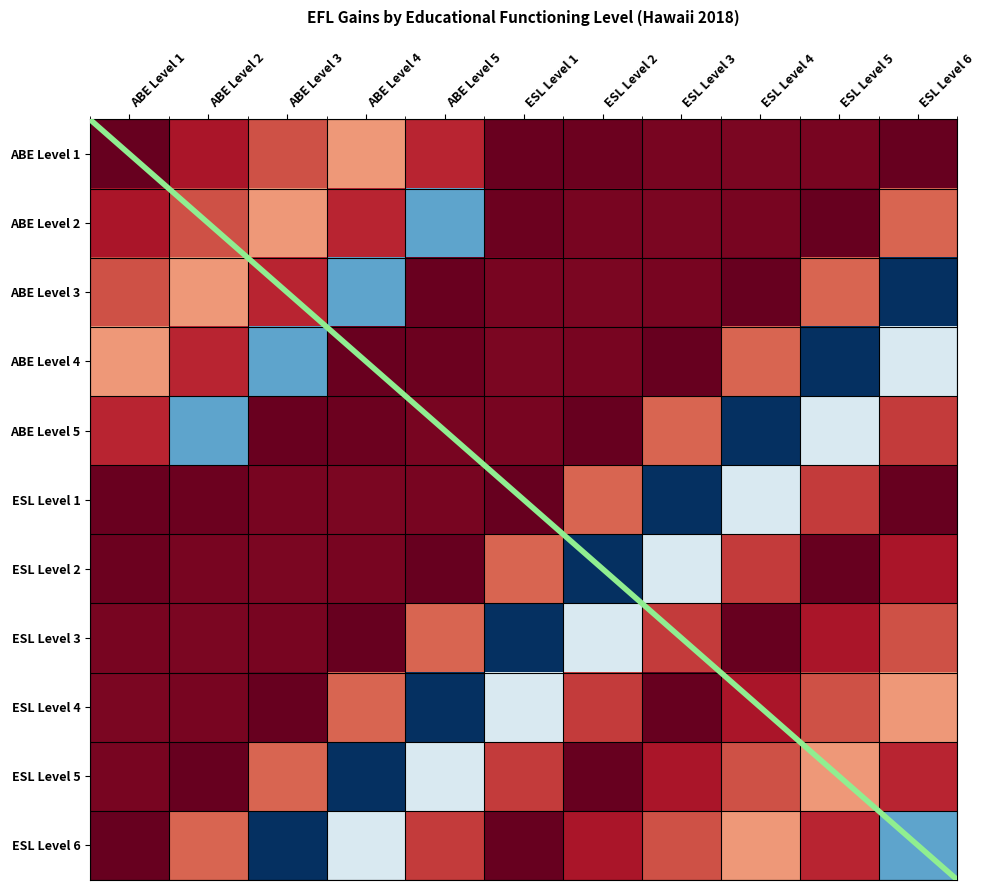

The value of ABE Level 5 at ESL Level 4 is 1.4. True or false?

False